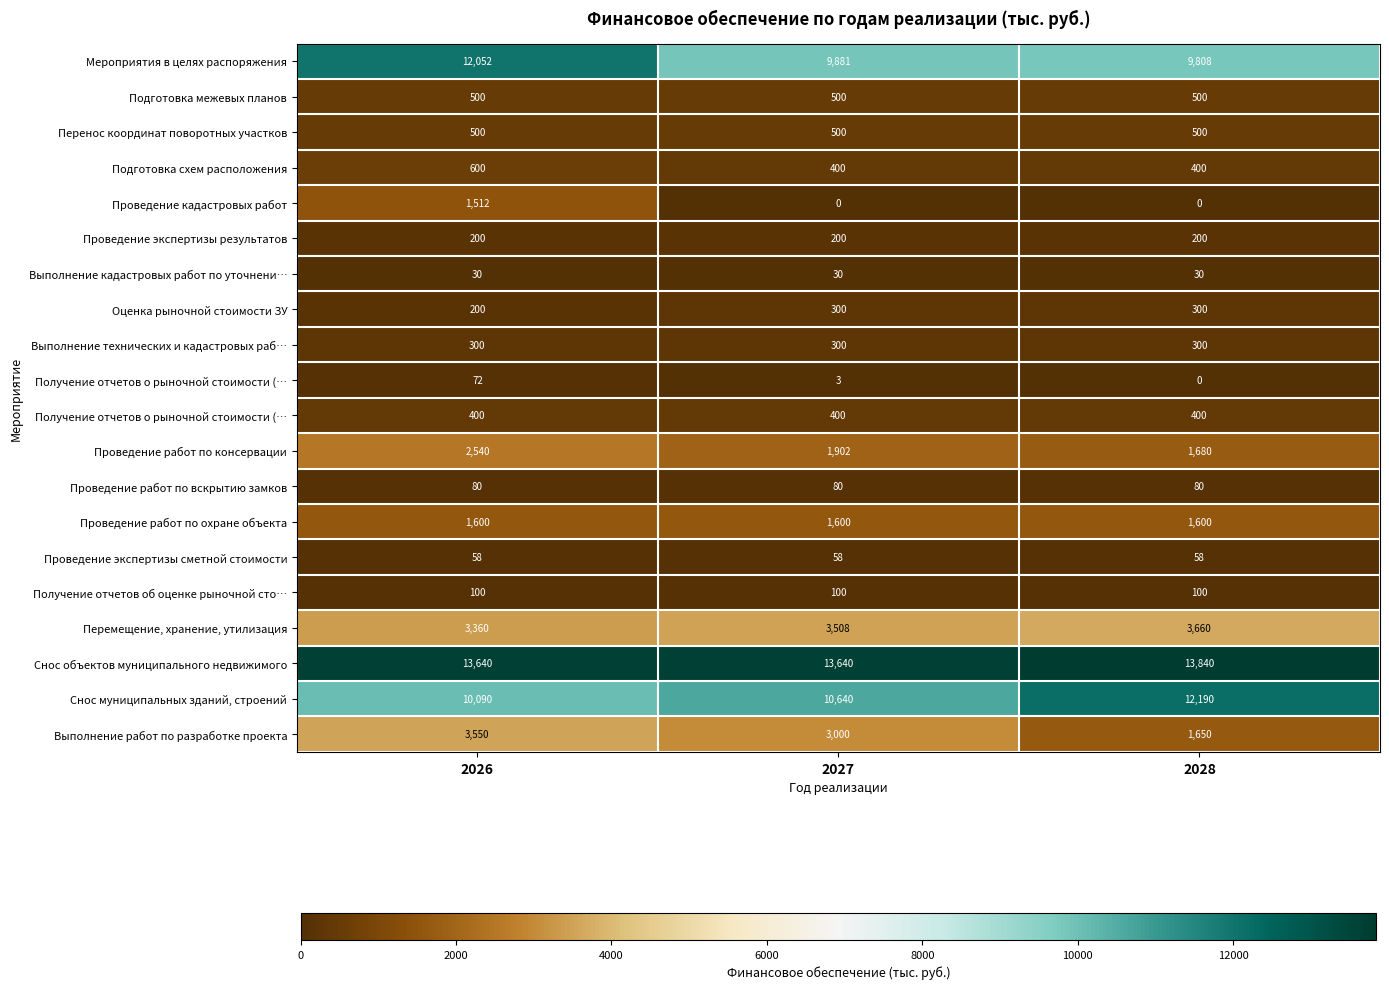

Which category has the highest value across all series?

2028